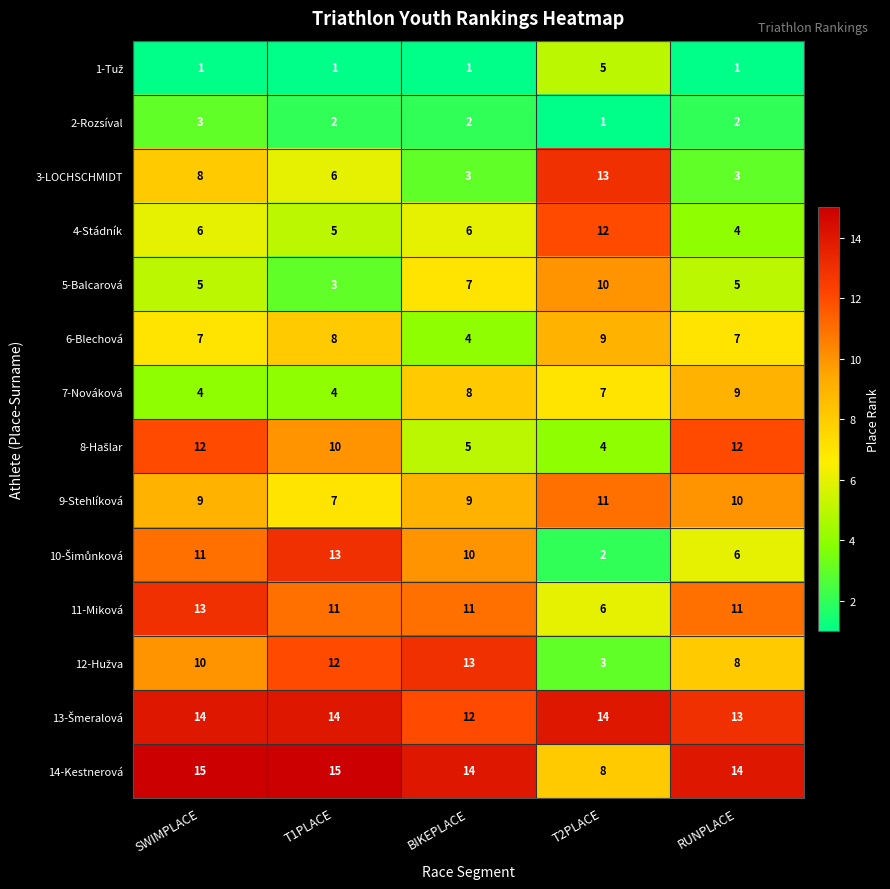

What is the total value across all series at T1PLACE?

111